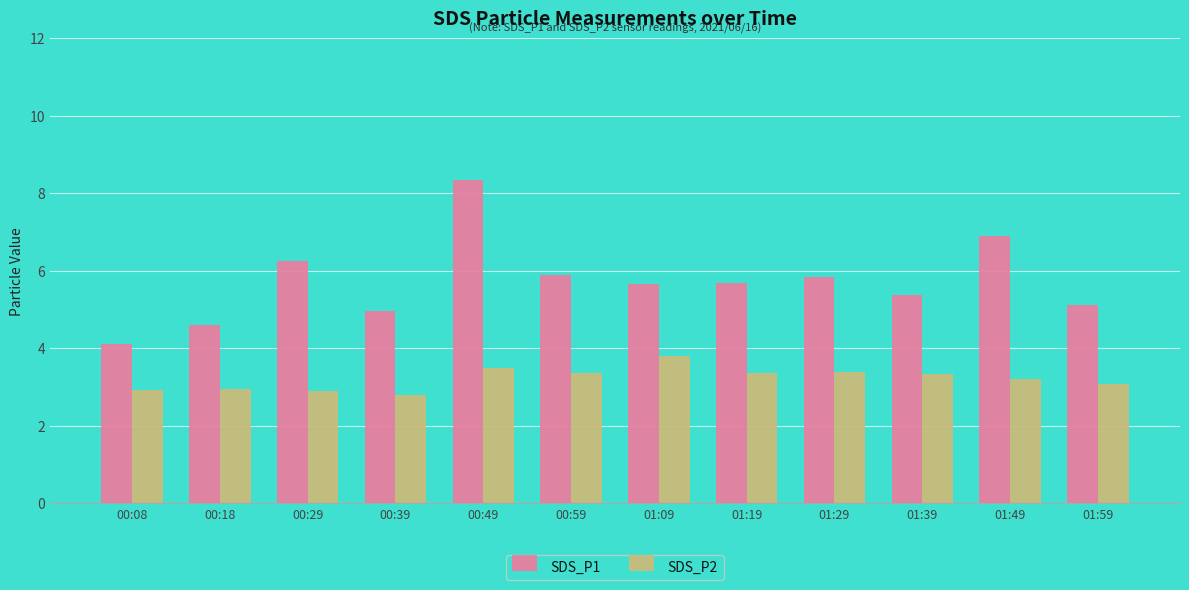

Between 00:59 and 01:19, which series saw the biggest shift?

SDS_P1